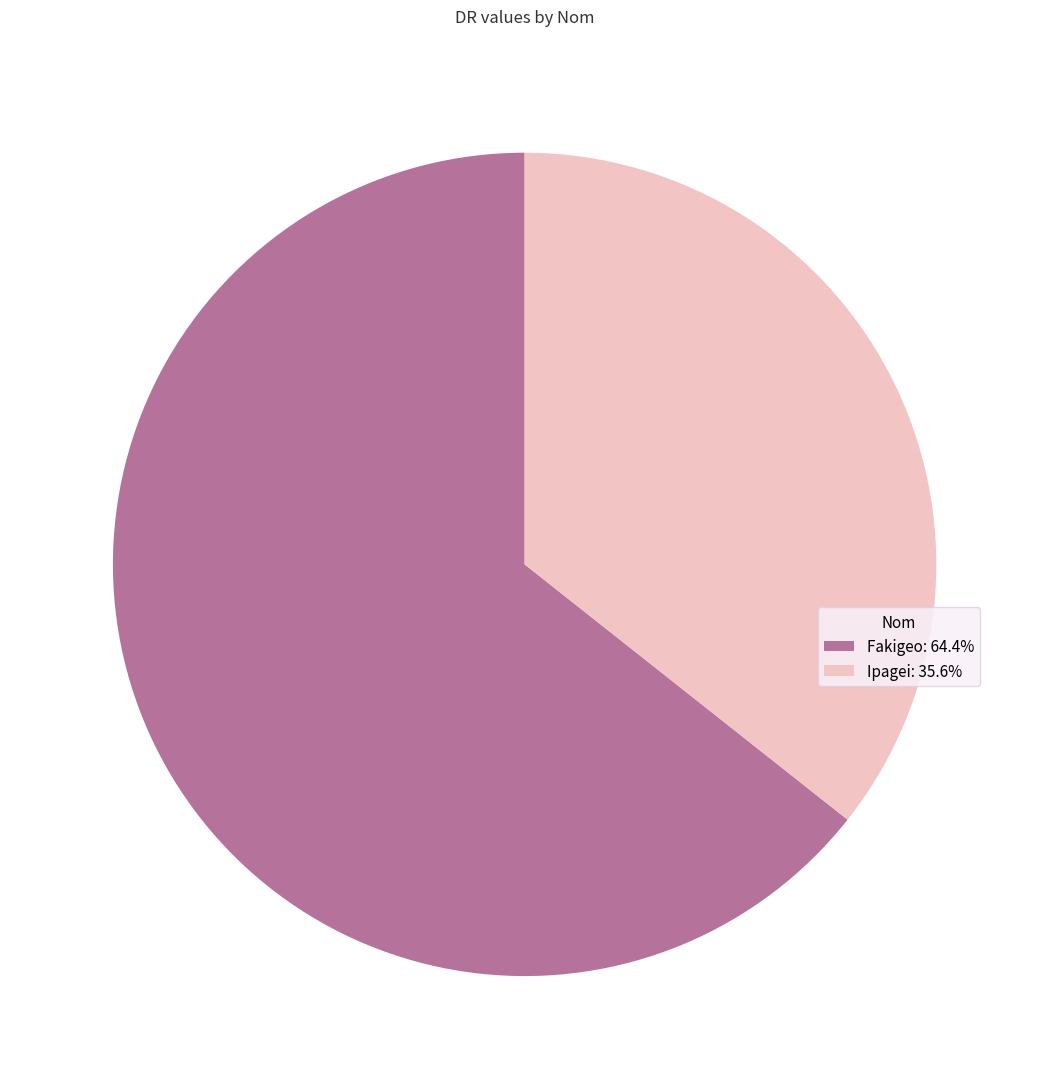

Approximately how many times larger is the value at Ipagei: 35.6% compared to Fakigeo: 64.4%?

0.6